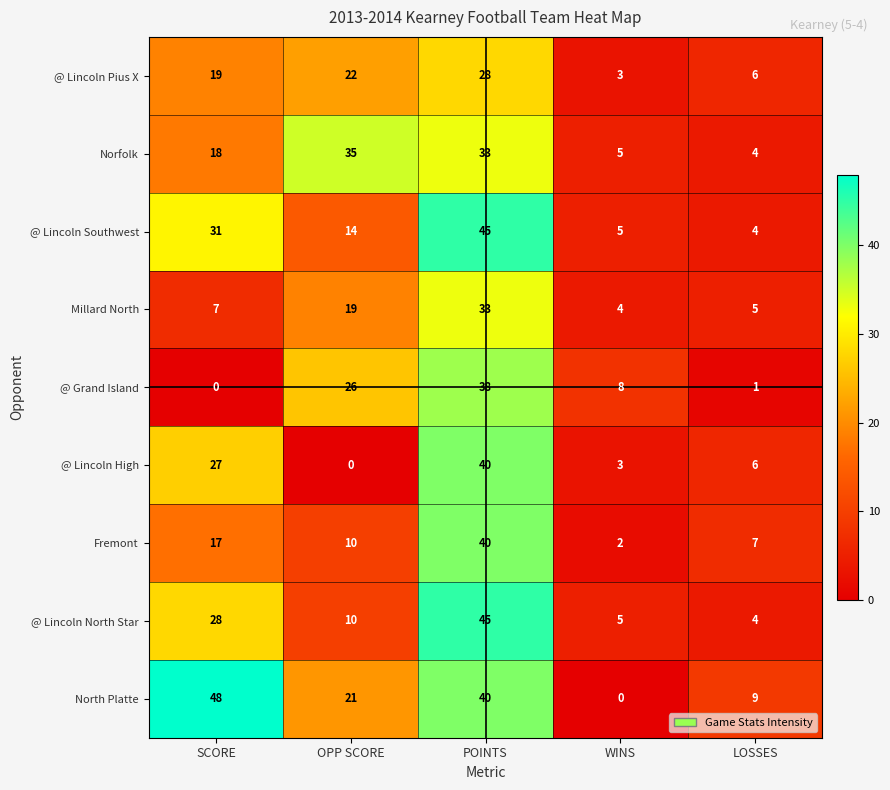

At which category is the sum across all series the highest?

POINTS